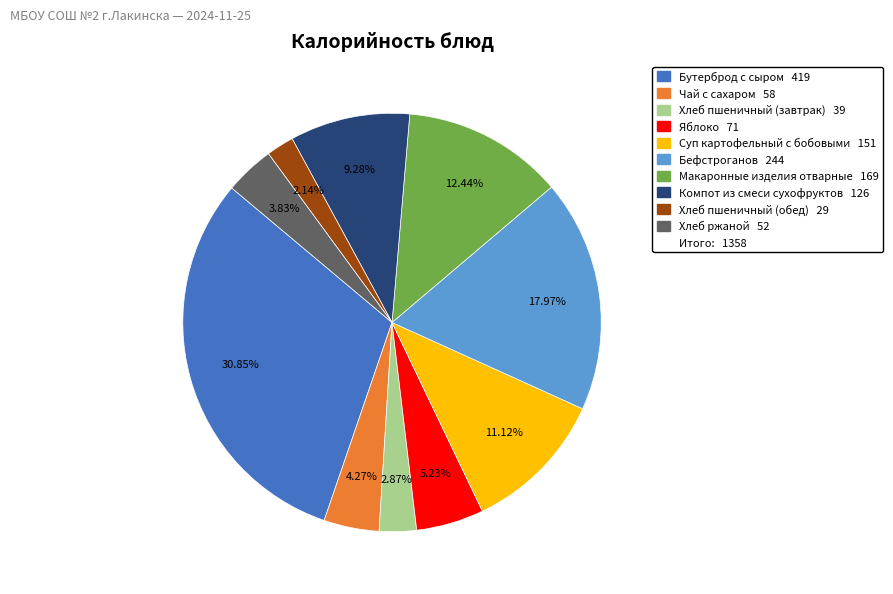

Is there any slice that represents more than half of the pie?

No